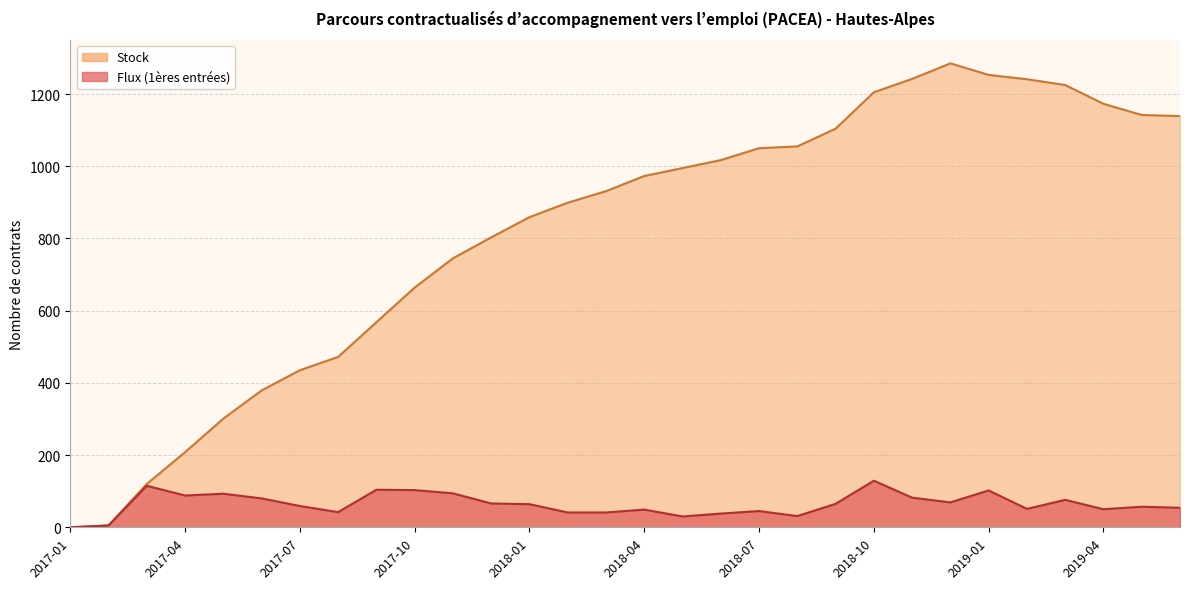

Where is the first local minimum for Flux (1ères entrées)?

2017-04